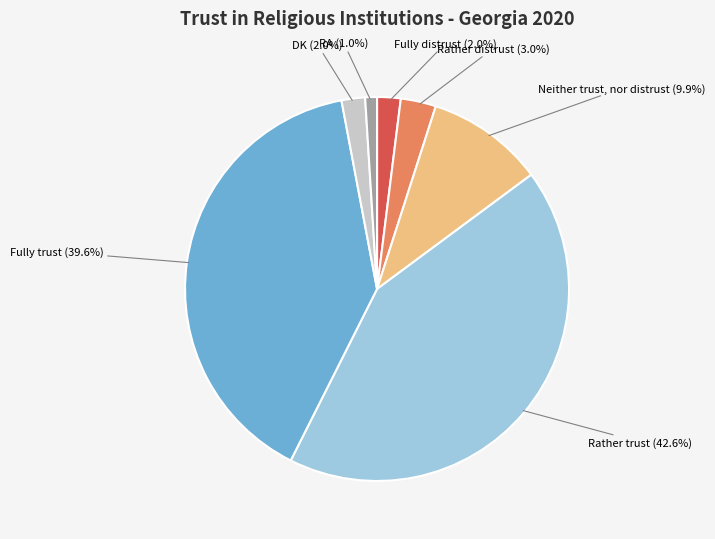

What portion of the pie excludes RA?

99.0%